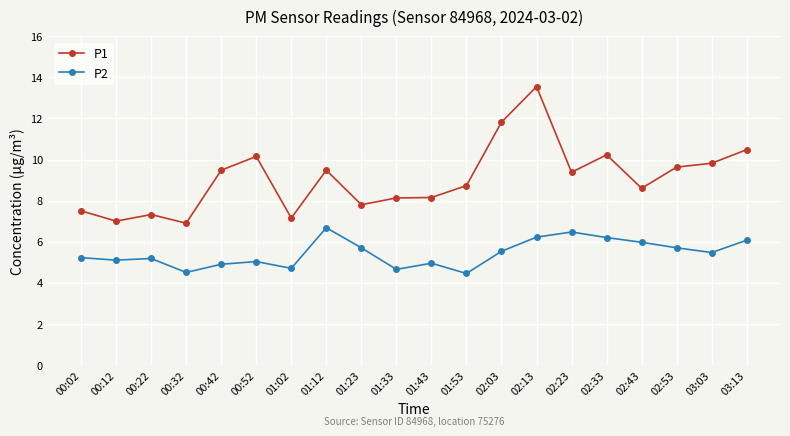

What is the label of the 13th point from the left?

02:03